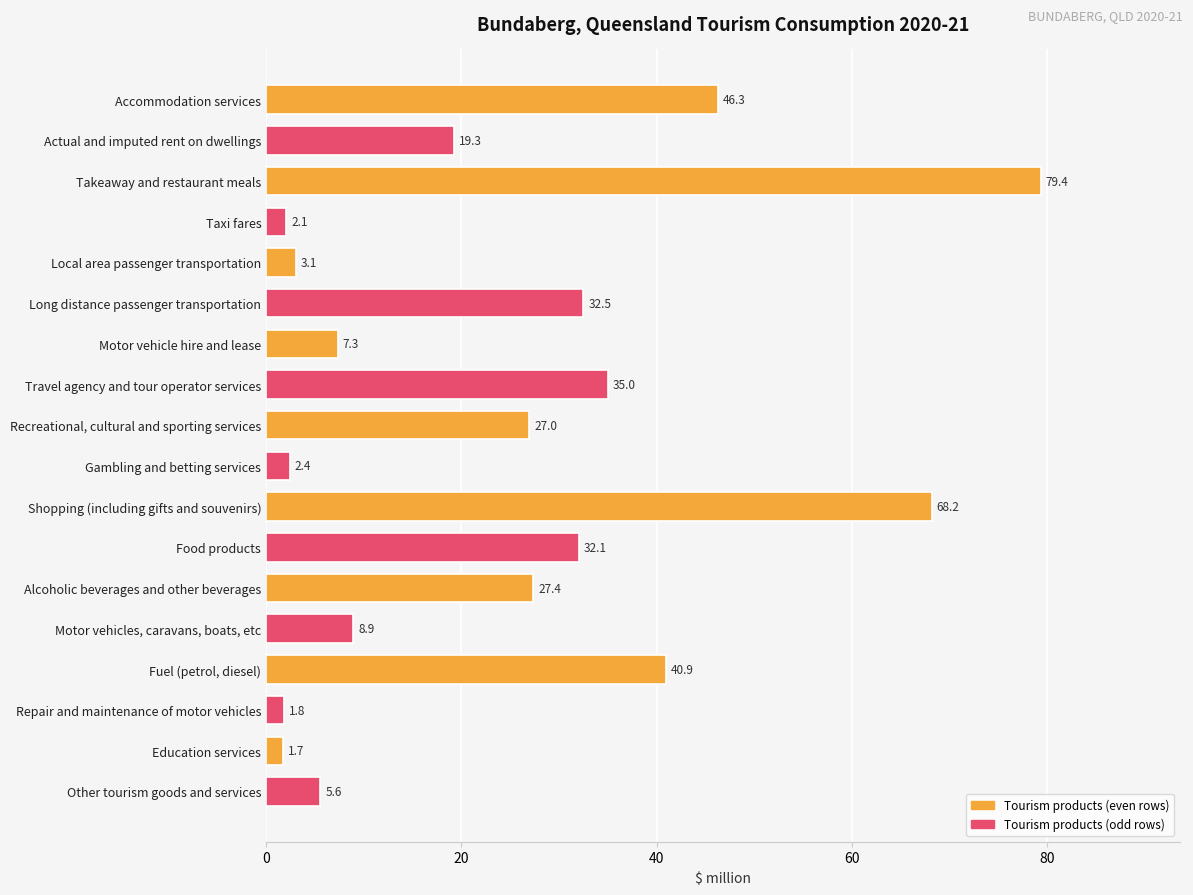

What position from the bottom is Accommodation services?

18